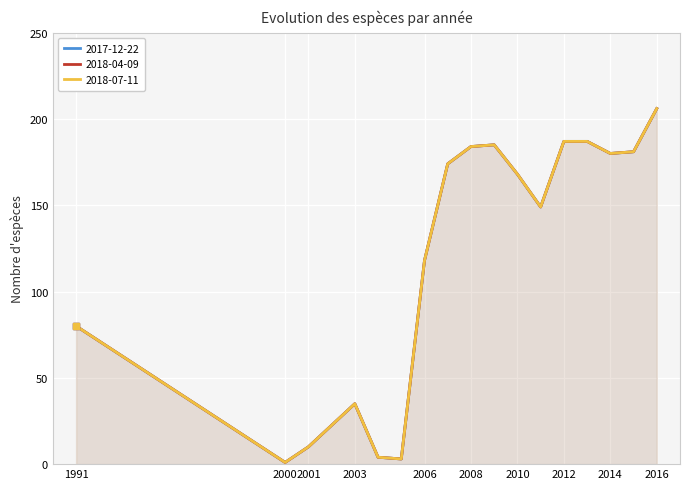

What is the maximum value shown in the chart?

206